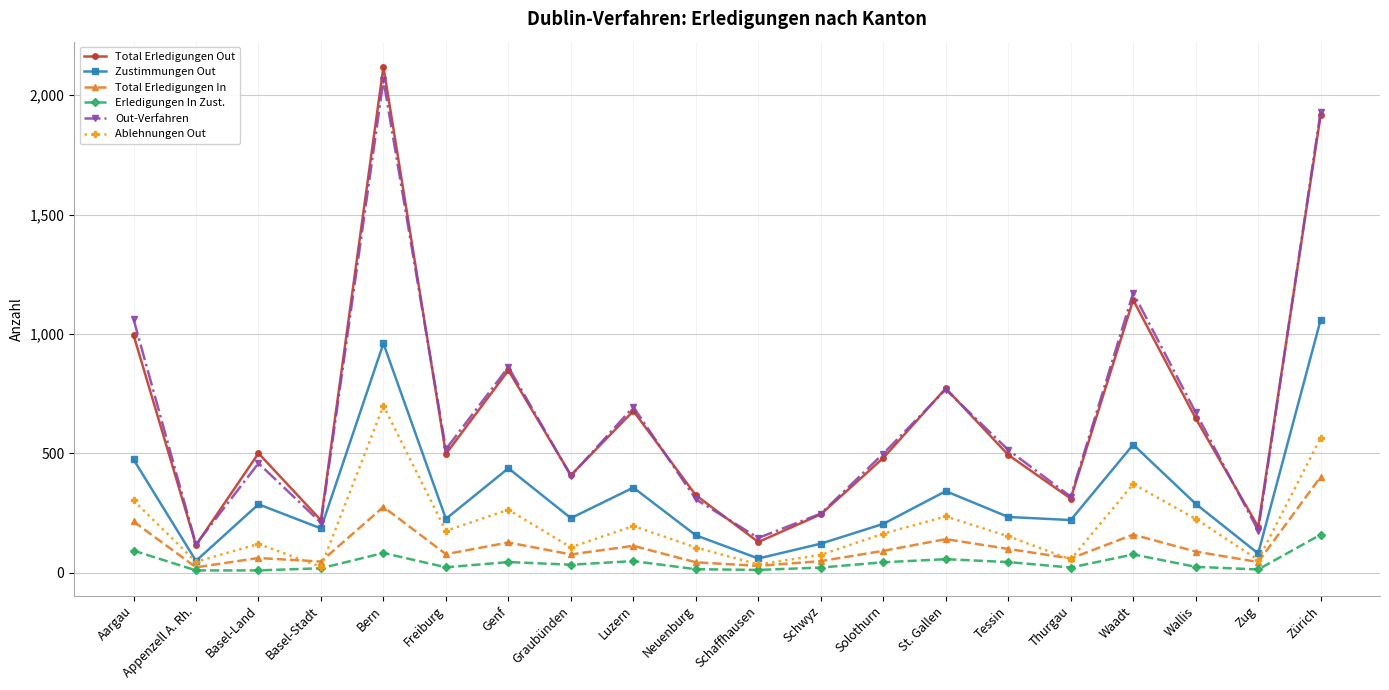

What is the sum of all Total Erledigungen Out values?

13026